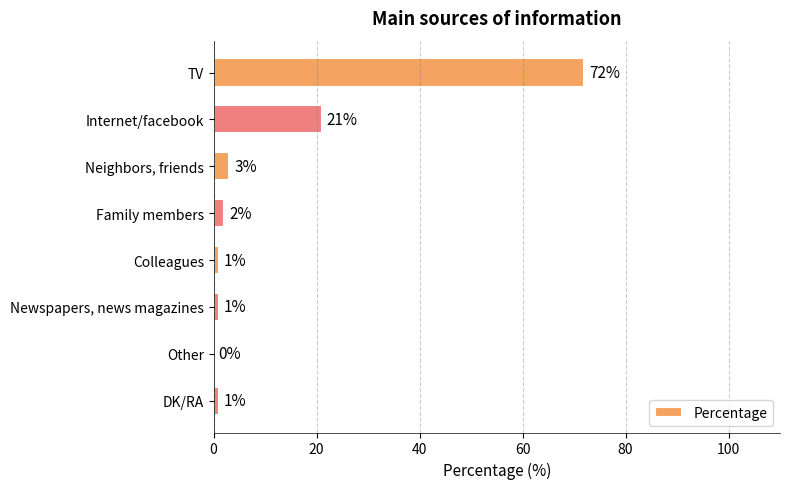

Is it true that the value at Neighbors, friends is 3?

True